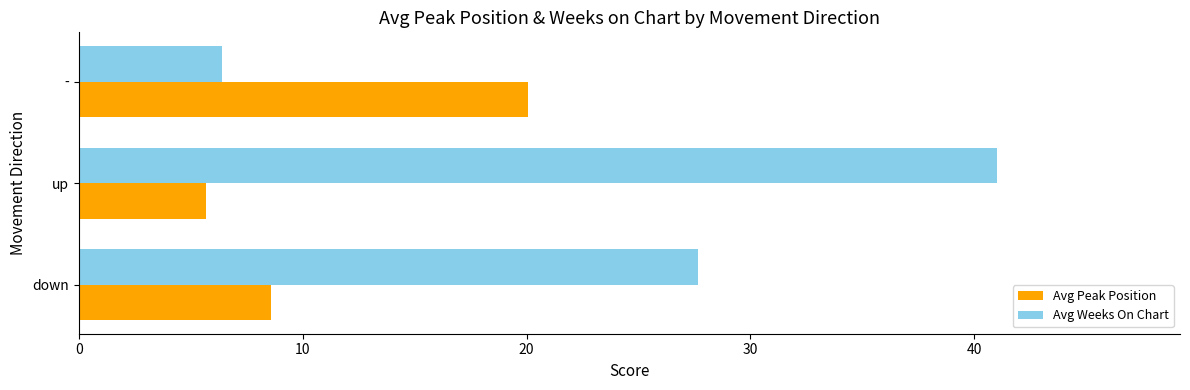

What is the spread (max minus min) of values at -?

13.7